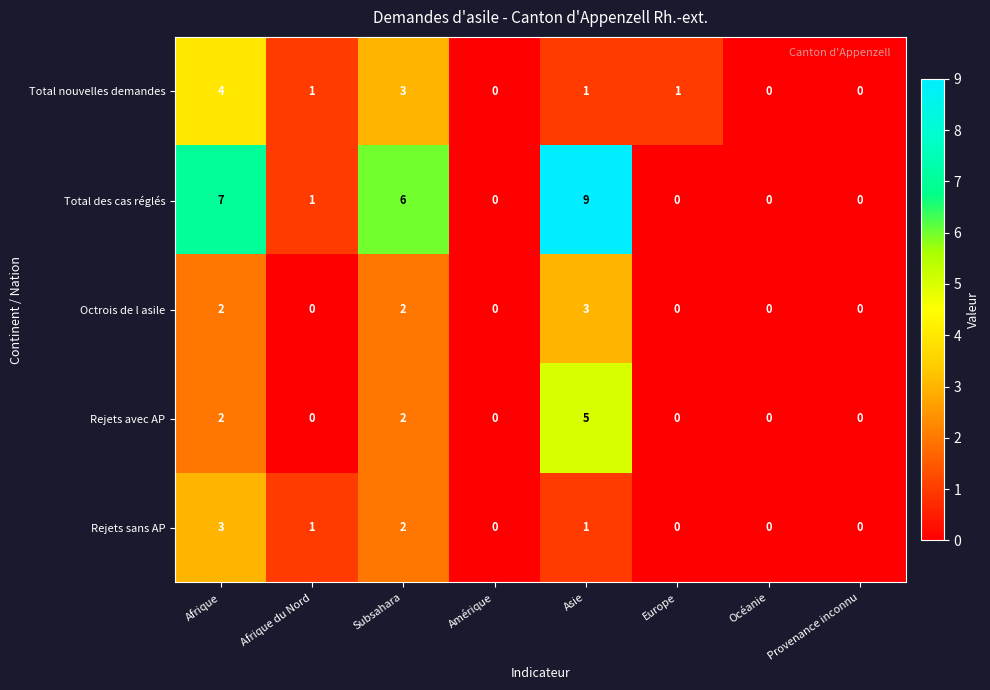

What is the difference between the maximum and minimum values in the Rejets sans AP series?

3